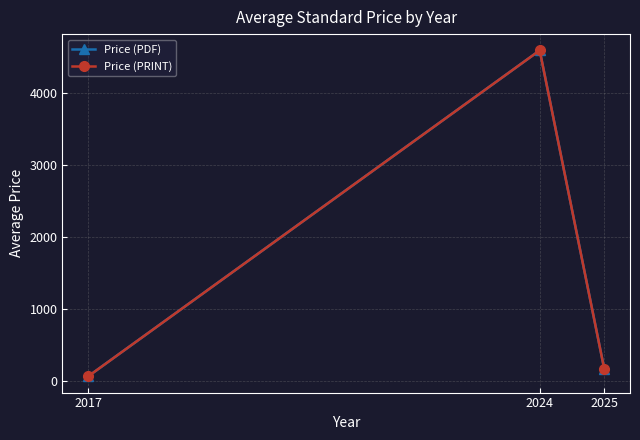

Read the Price (PDF) value at 2025.

165.9